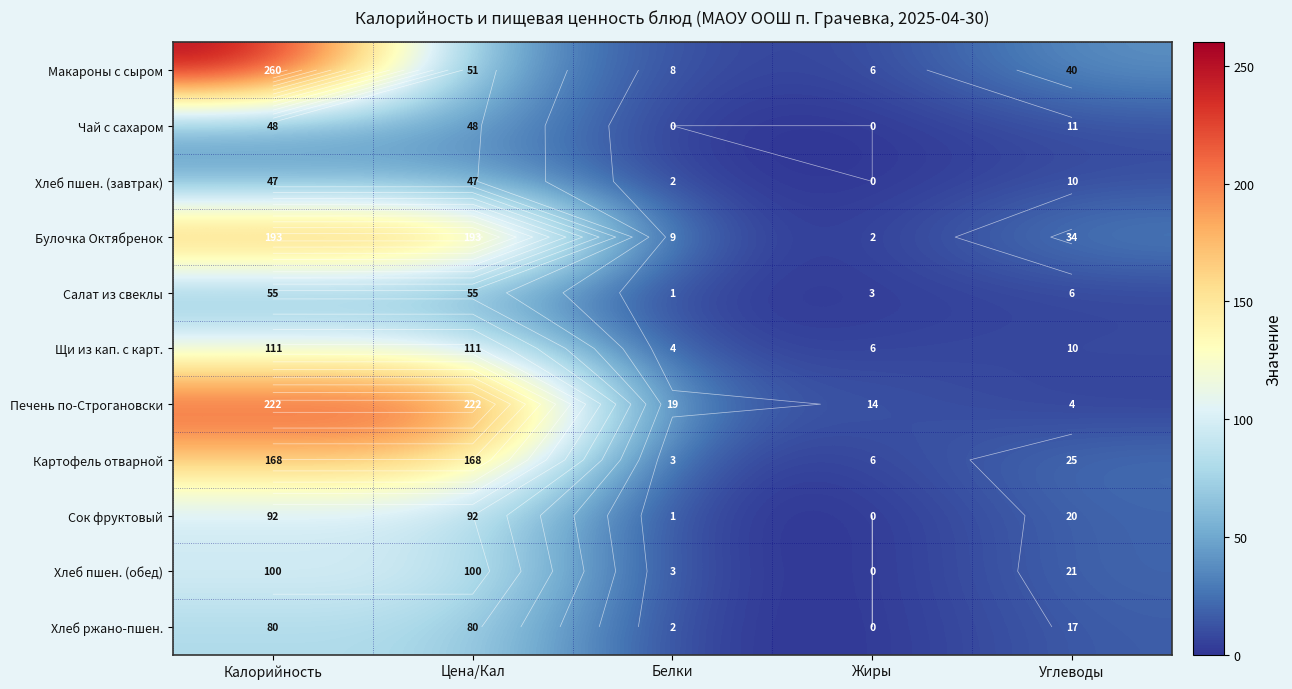

Rank the categories by Хлеб пшен. (завтрак) value from highest to lowest.

Калорийность, Цена/Кал, Углеводы, Белки, Жиры